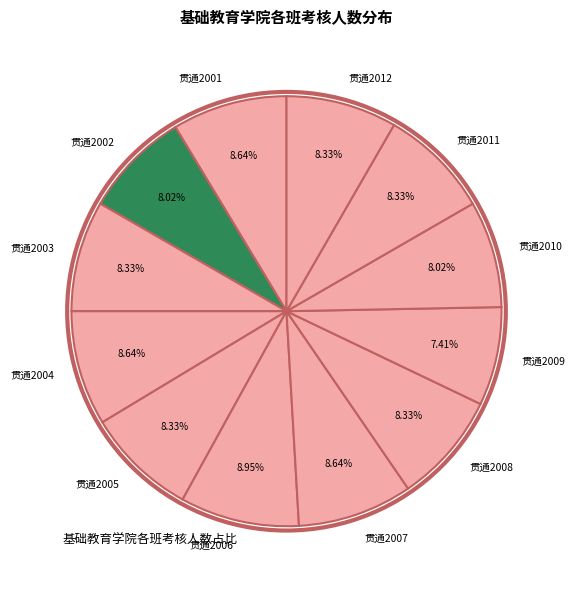

Between 贯通2005 and 贯通2006, which is larger?

贯通2006